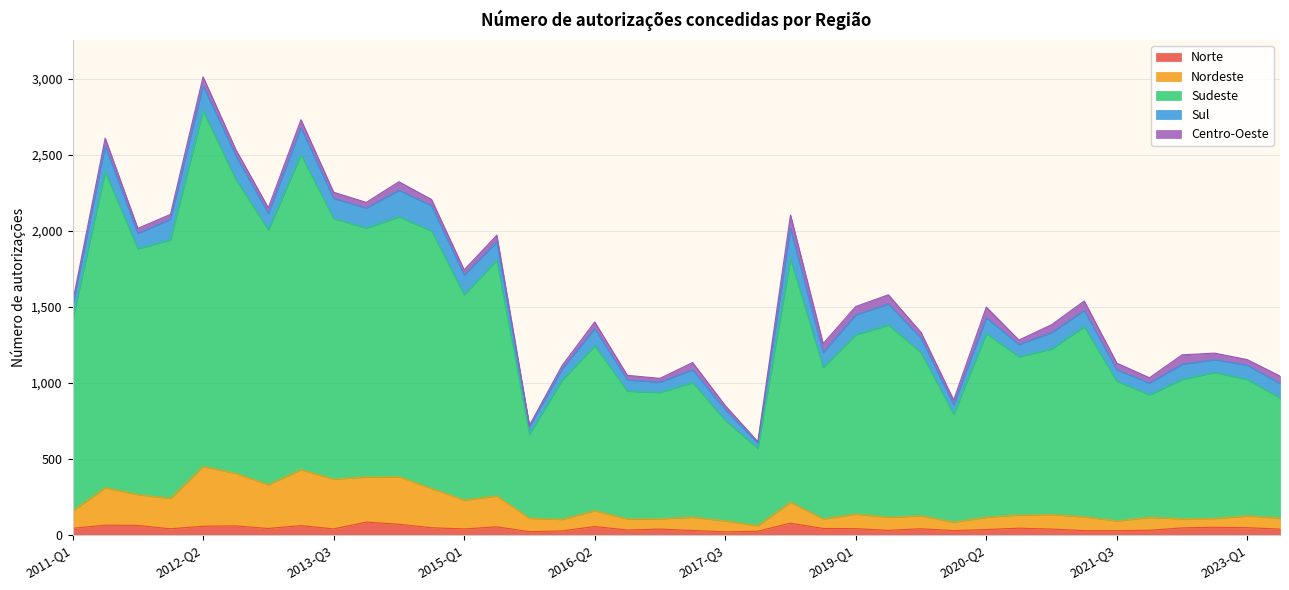

What are all the series names shown in the legend?

Norte, Nordeste, Sudeste, Sul, Centro-Oeste